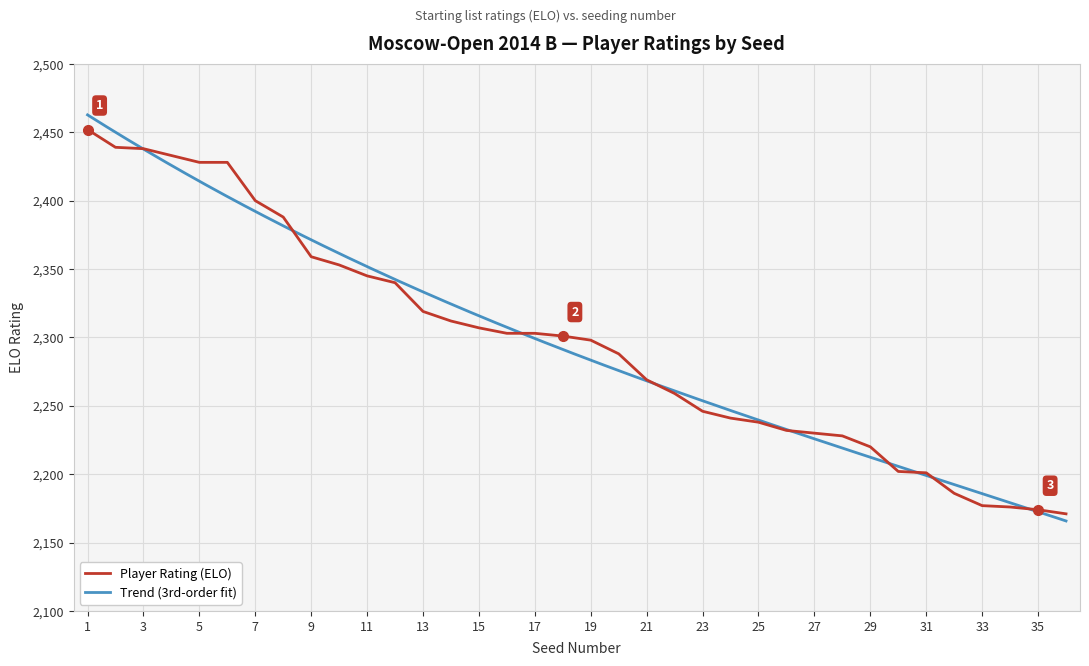

What is the difference between the values at 10 and 13?

34